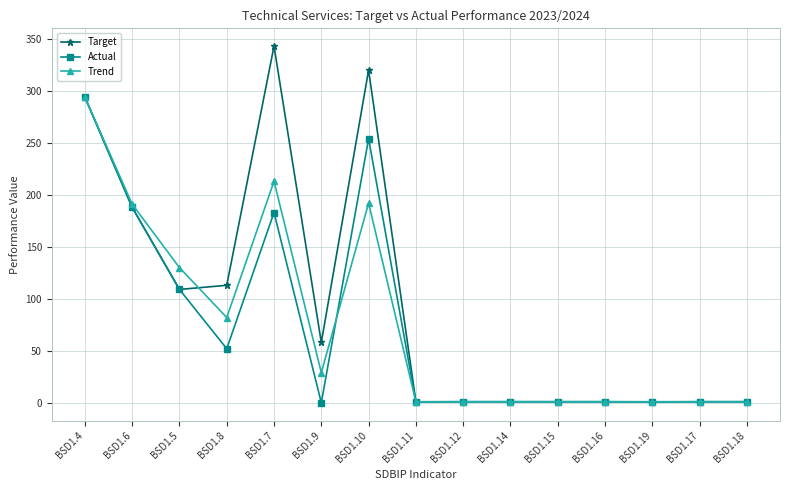

What is the total value across all series at BSD1.12?

3.0